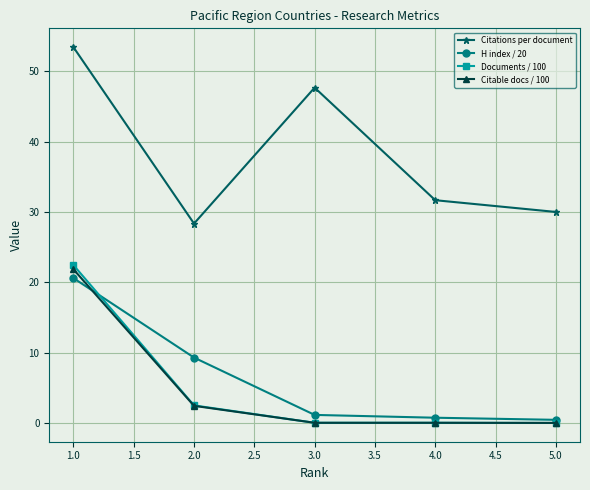

What is the total value across all series at 2.0?

42.6